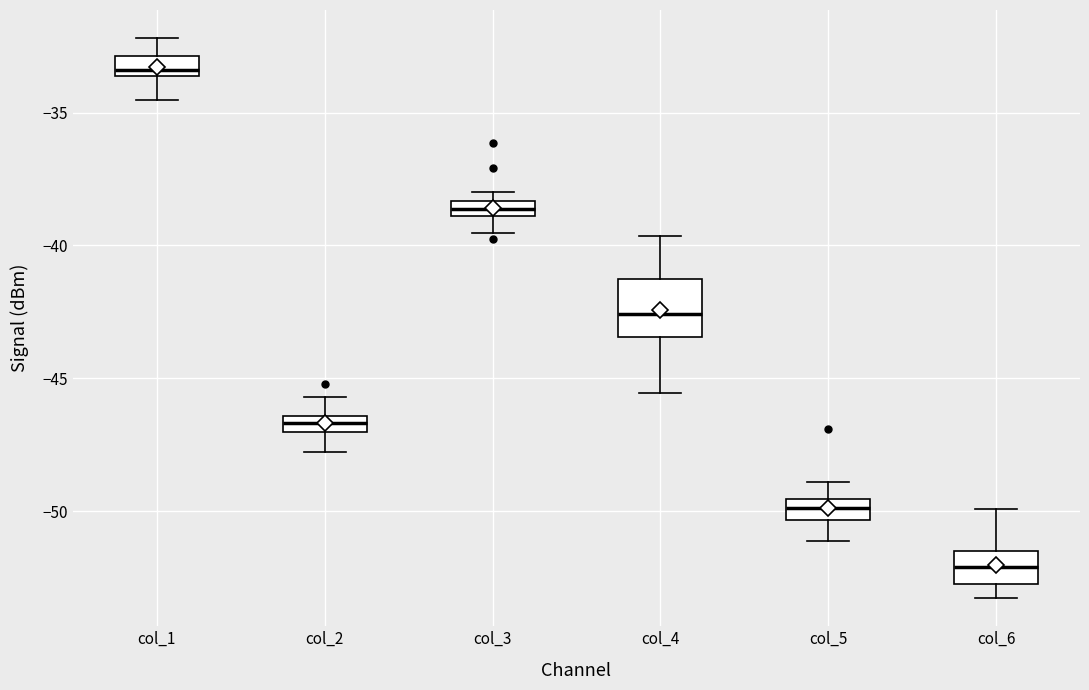

Which box is the tallest, from its lower edge to its upper edge?

col_4